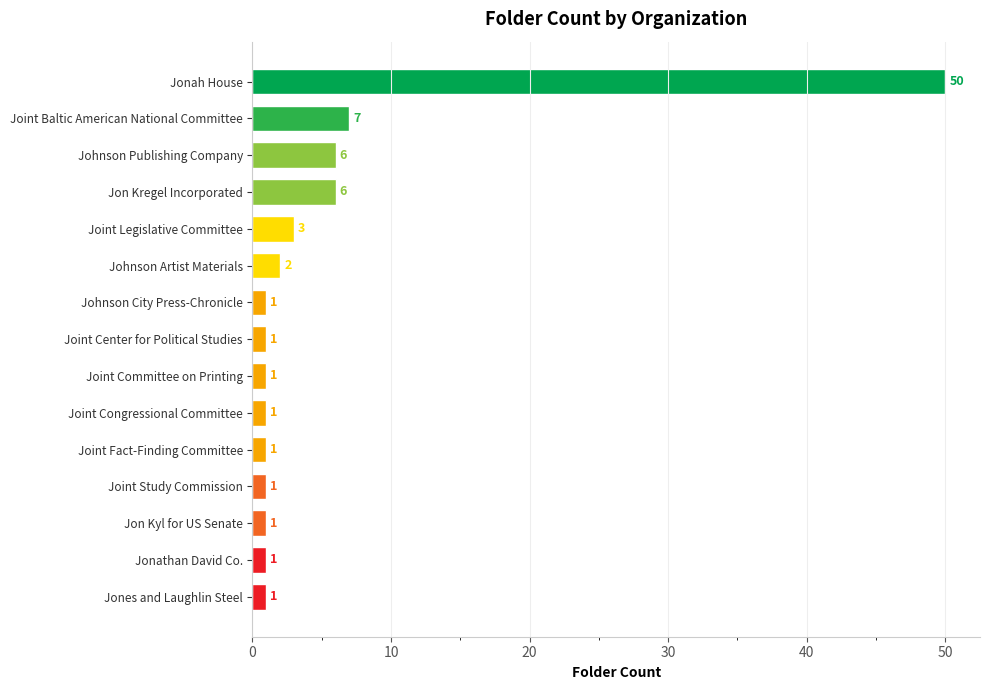

What is the difference between the values at Joint Congressional Committee and Jon Kregel Incorporated?

5